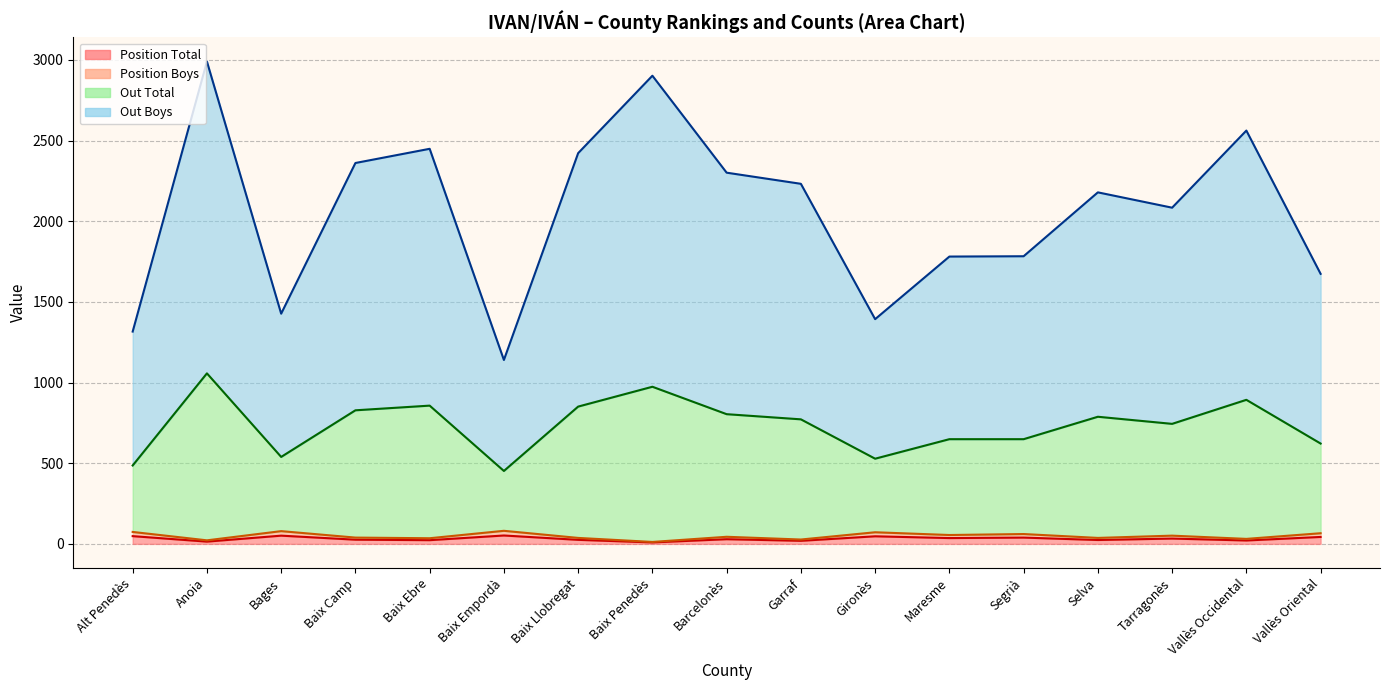

Which label corresponds to the smallest value in the chart?

Baix Penedès